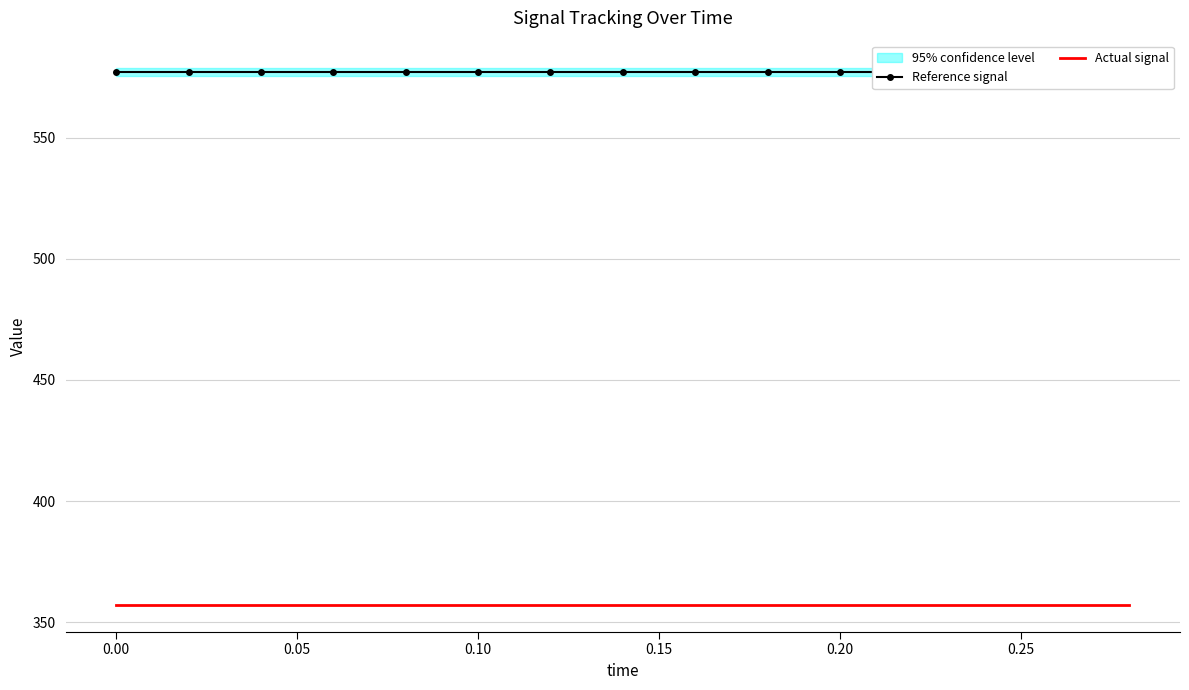

True or false: Reference signal and Actual signal cross at least once.

False